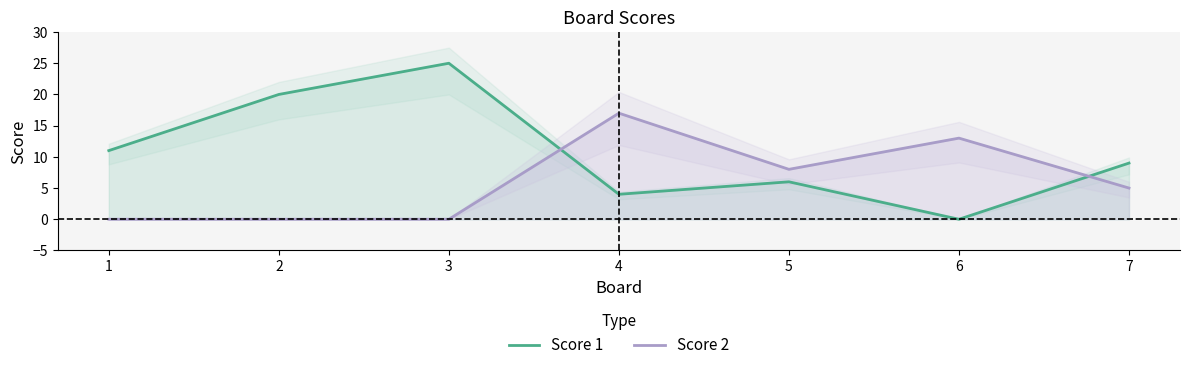

The Score 2 series shows 17 at 4. True or false?

True